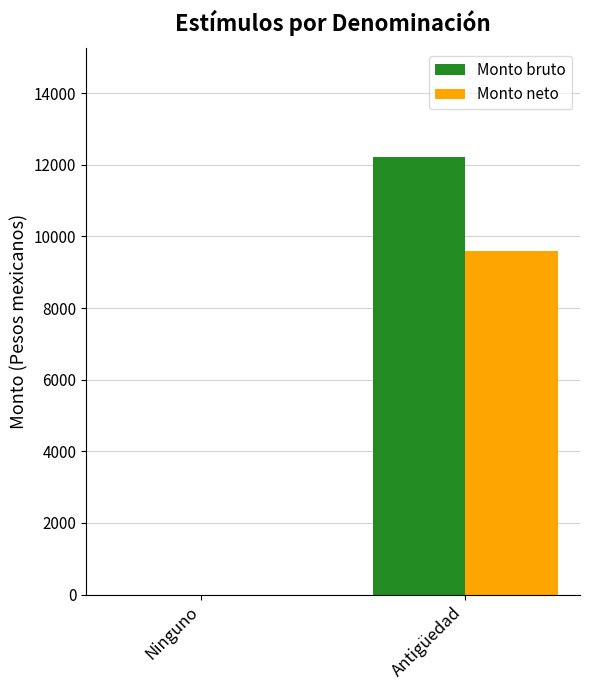

Between Ninguno and Antigüedad, which series saw the biggest shift?

Monto bruto